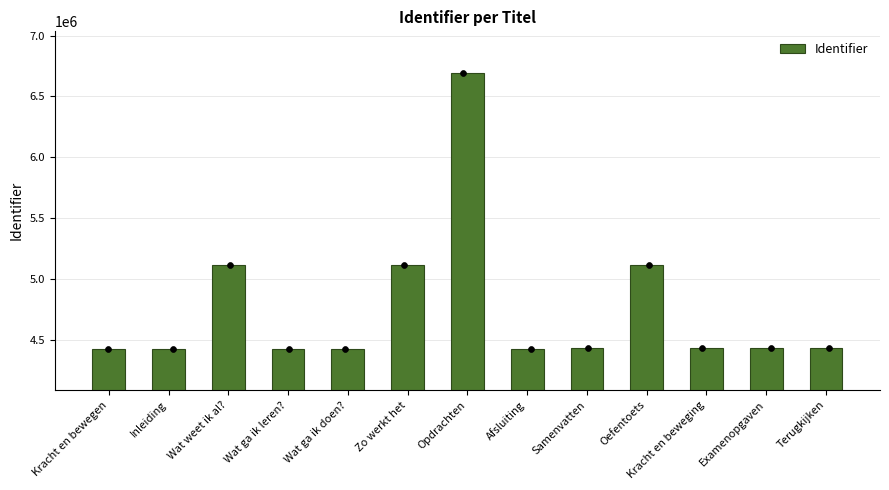

Which has a higher value, Opdrachten or Oefentoets?

Opdrachten